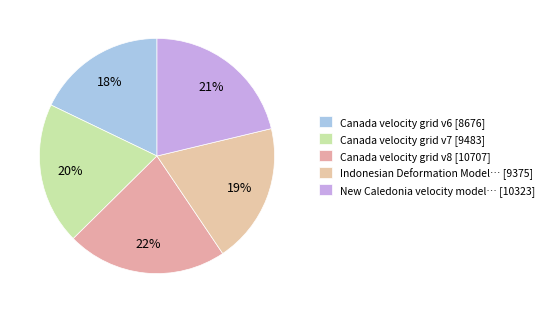

How many segments does this pie chart have?

5